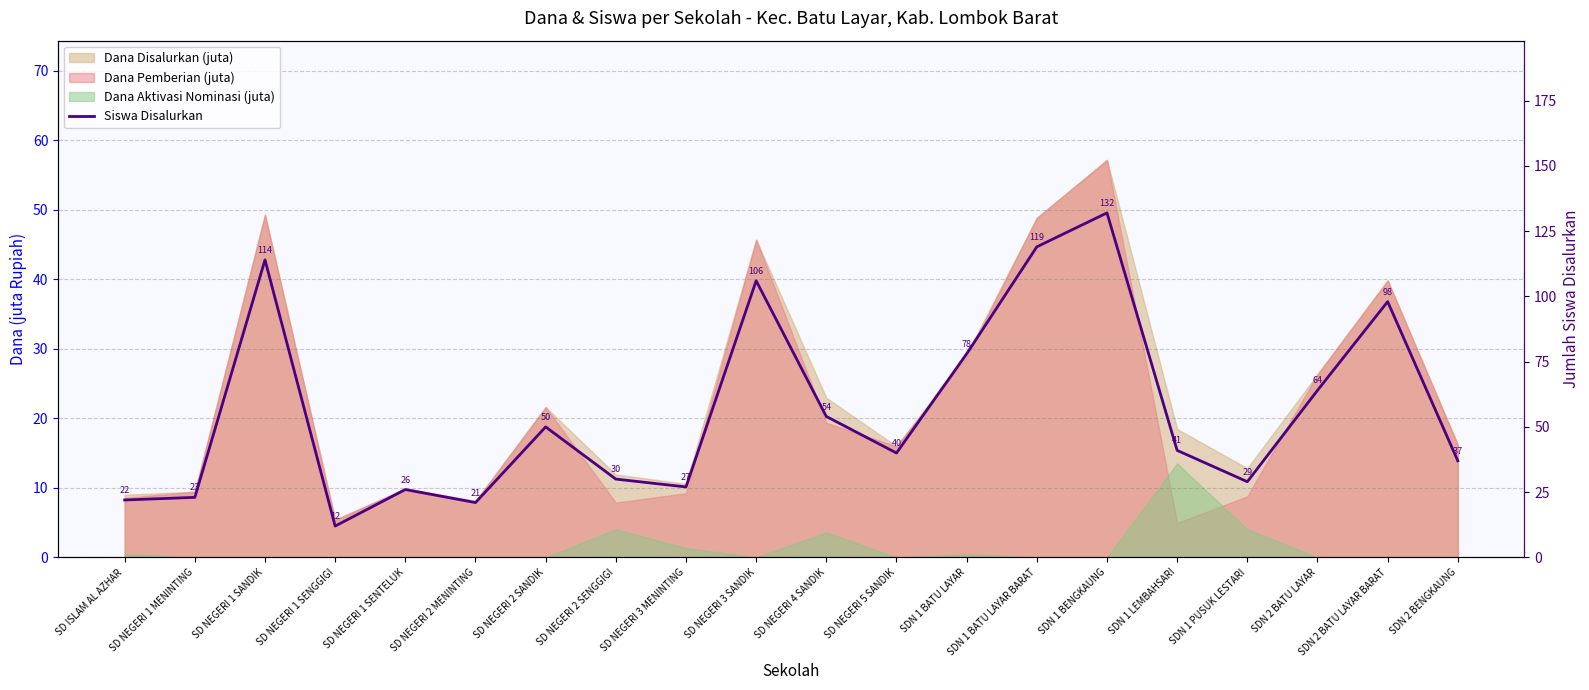

At which category does the data reach its first local valley?

SD NEGERI 1 SENGGIGI